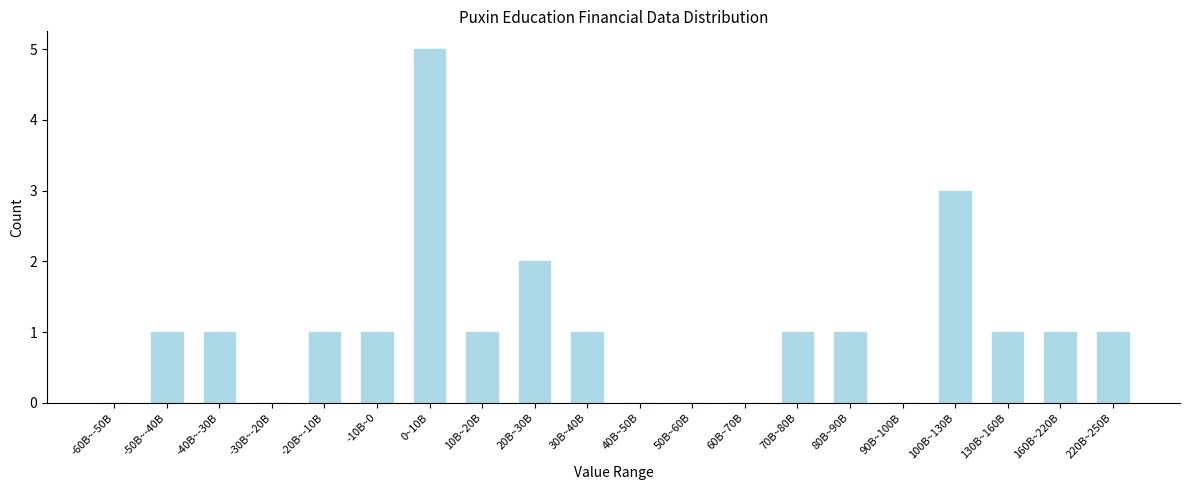

Reading left to right, transcribe all the data shown in this chart.

-60B~-50B=0	-50B~-40B=1	-40B~-30B=1	-30B~-20B=0	-20B~-10B=1	-10B~0=1	0~10B=5	10B~20B=1	20B~30B=2	30B~40B=1	40B~50B=0	50B~60B=0	60B~70B=0	70B~80B=1	80B~90B=1	90B~100B=0	100B~130B=3	130B~160B=1	160B~220B=1	220B~250B=1